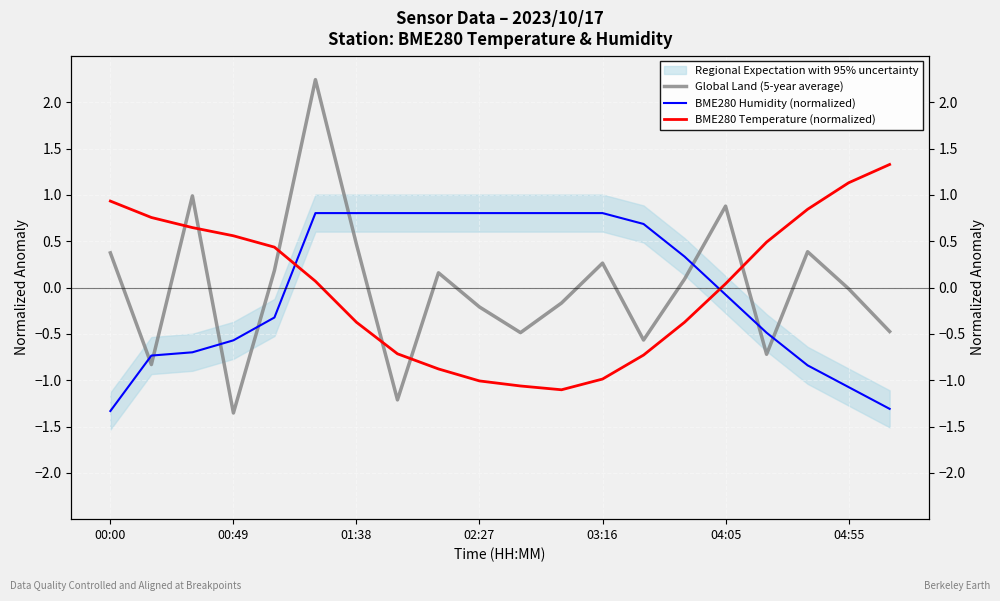

Which series has the largest range (max minus min)?

Global Land (5-year average)